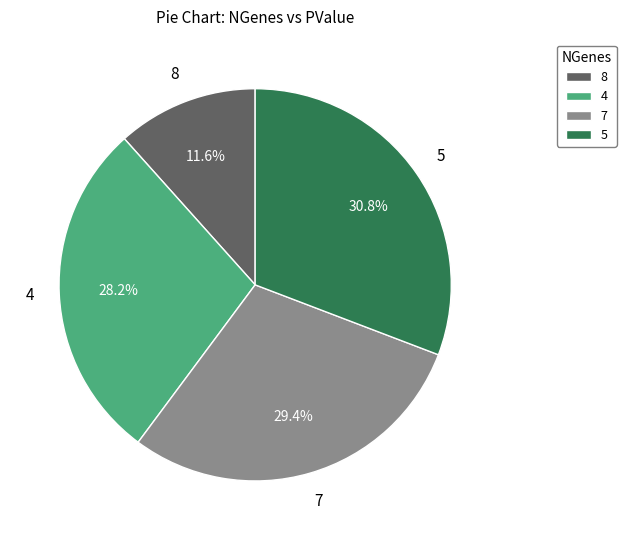

Does any single category account for the majority?

No